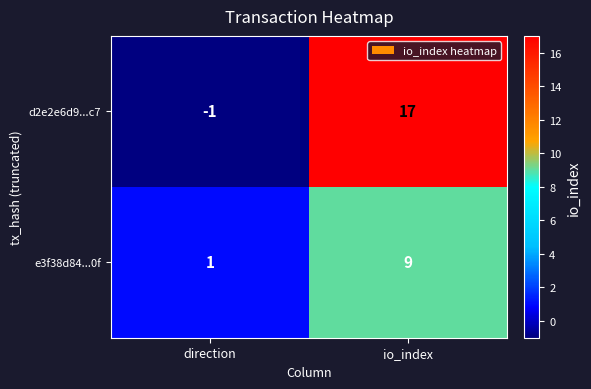

Which series has the widest spread of values?

d2e2e6d9...c7